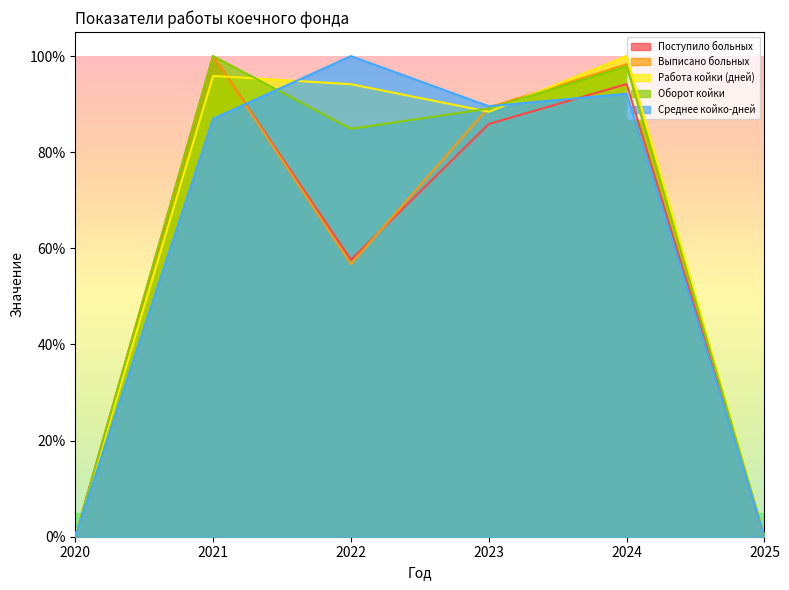

What is the highest value of the Среднее койко-дней series?

100.0